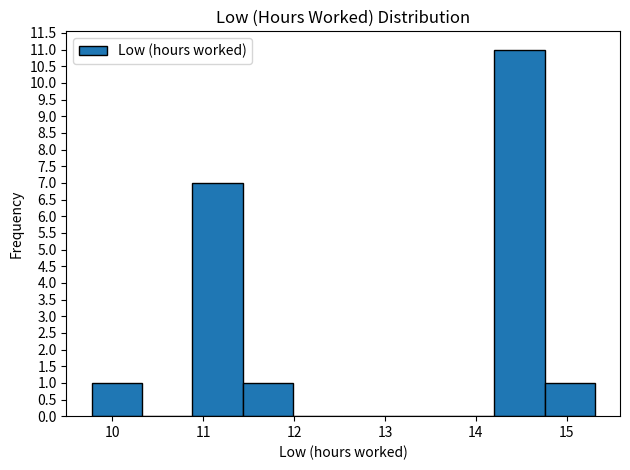

Reading left to right, transcribe this chart: for each bar, give the range it covers on the x-axis and its height. Neither the bar edges nor the heights are printed on the chart, so give them approximately, as read against the axes.

9.8 to 10.3: 1
10.3 to 10.9: 0
10.9 to 11.4: 7
11.4 to 12.0: 1
12.0 to 12.5: 0
12.5 to 13.1: 0
13.1 to 13.6: 0
13.6 to 14.2: 0
14.2 to 14.8: 11
14.8 to 15.3: 1